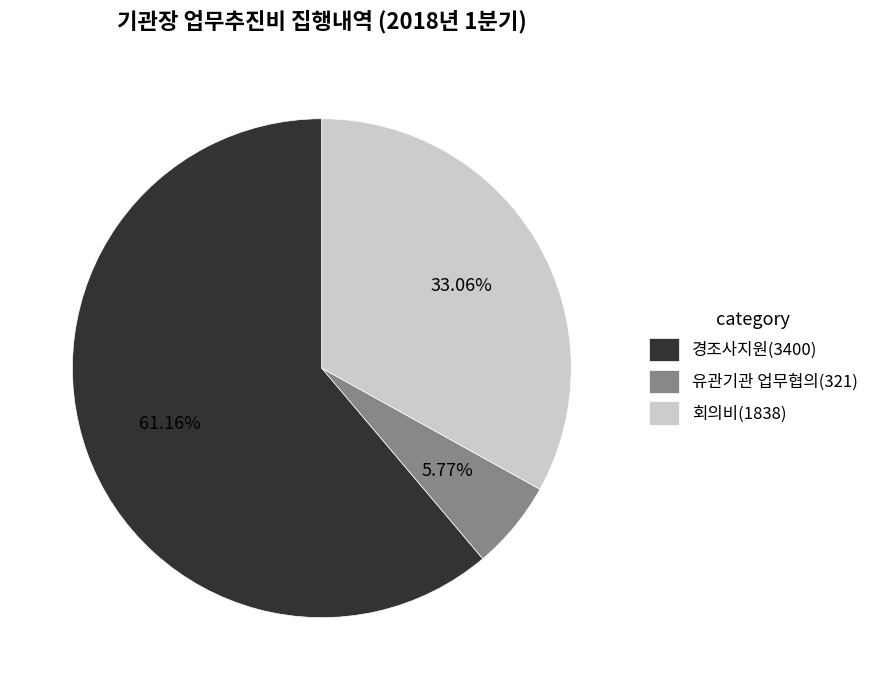

Which category has the smallest portion of the pie?

유관기관 업무협의